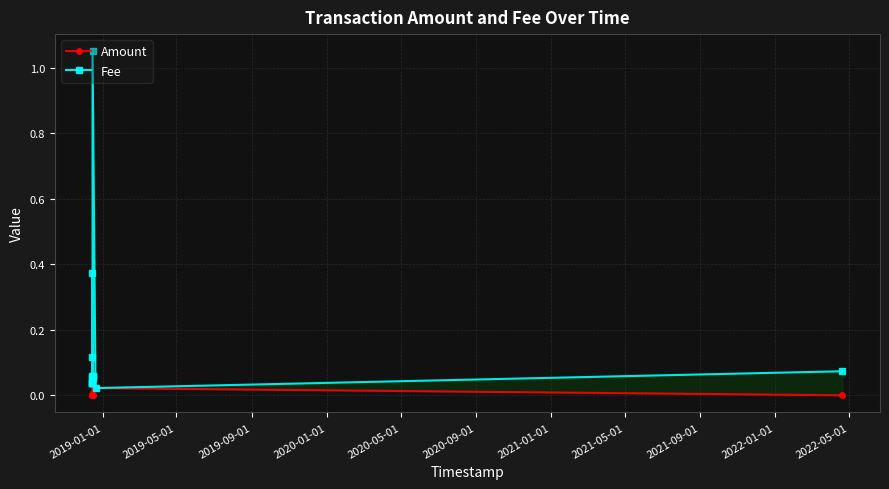

How many lines are shown in the chart?

2